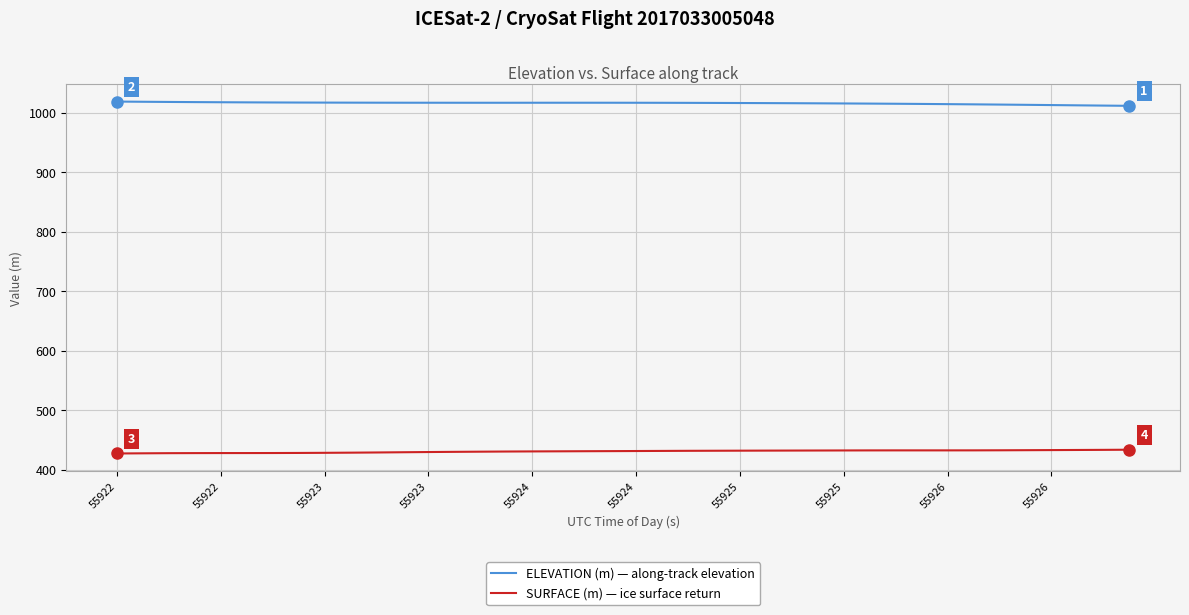

What is the lowest value of the SURFACE (m) — ice surface return series?

427.5